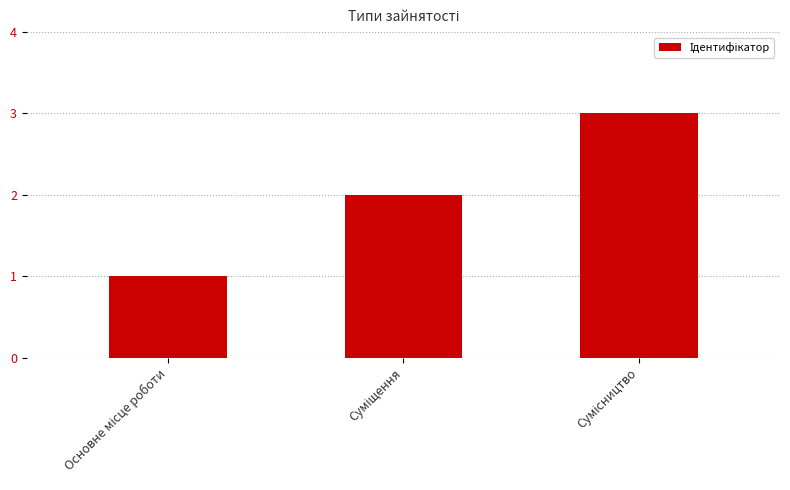

What is the maximum value shown in the chart?

3